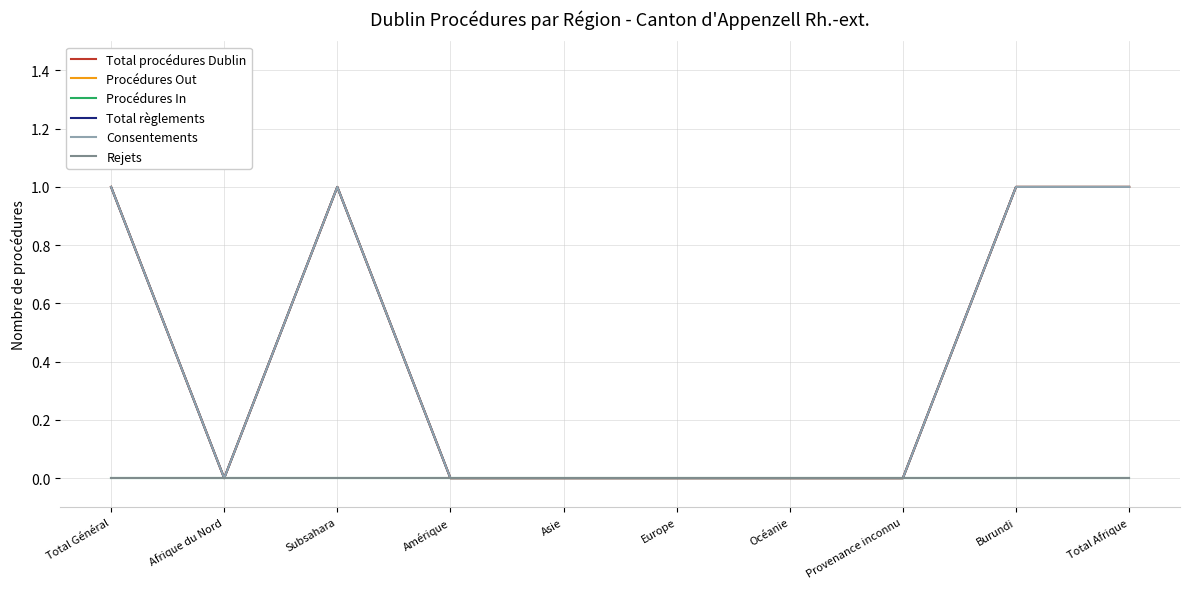

At which label does Rejets reach its minimum?

Total Général